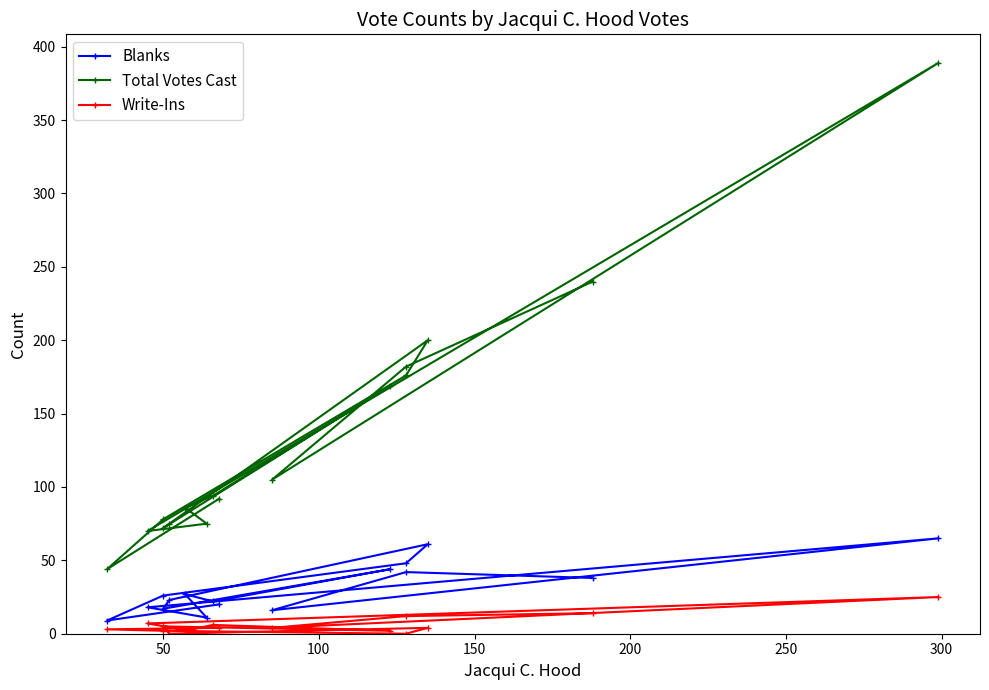

At how many categories does at least one series exceed 80?

10